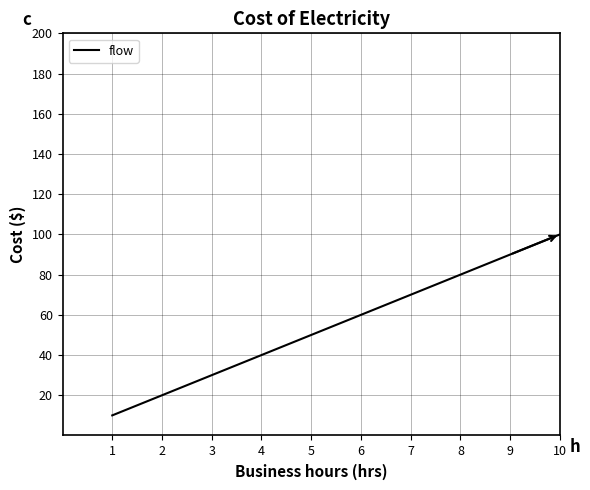

Count the values in the range 30 to 80.

6